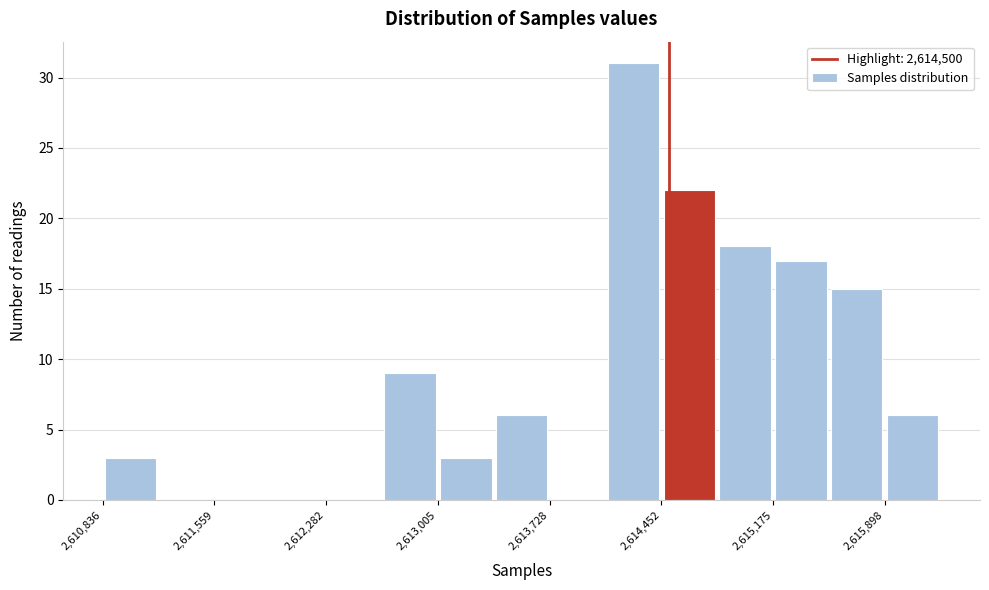

Read against the x-axis, roughly where is the centre of the tallest bar?

2614300